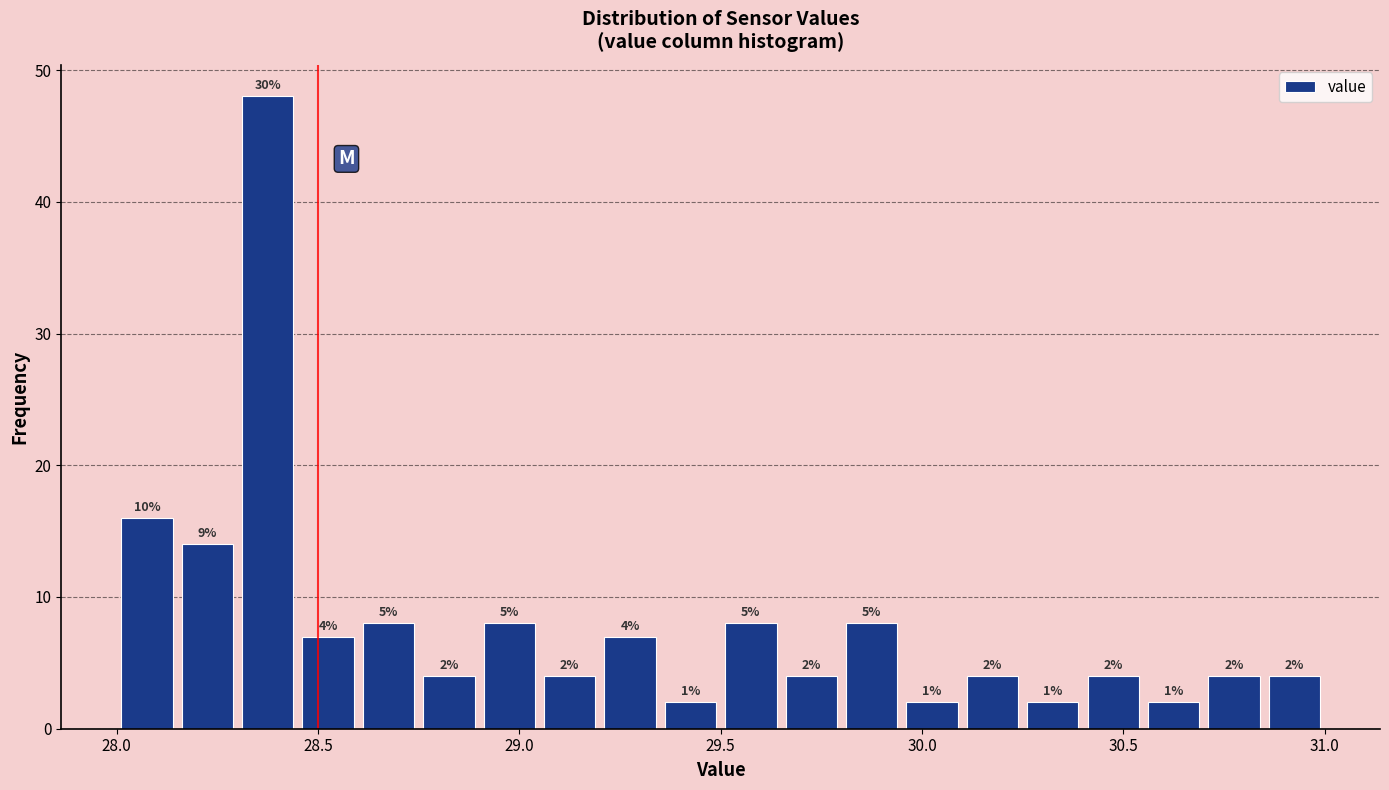

Read against the x-axis, roughly where is the centre of the tallest bar?

28.40